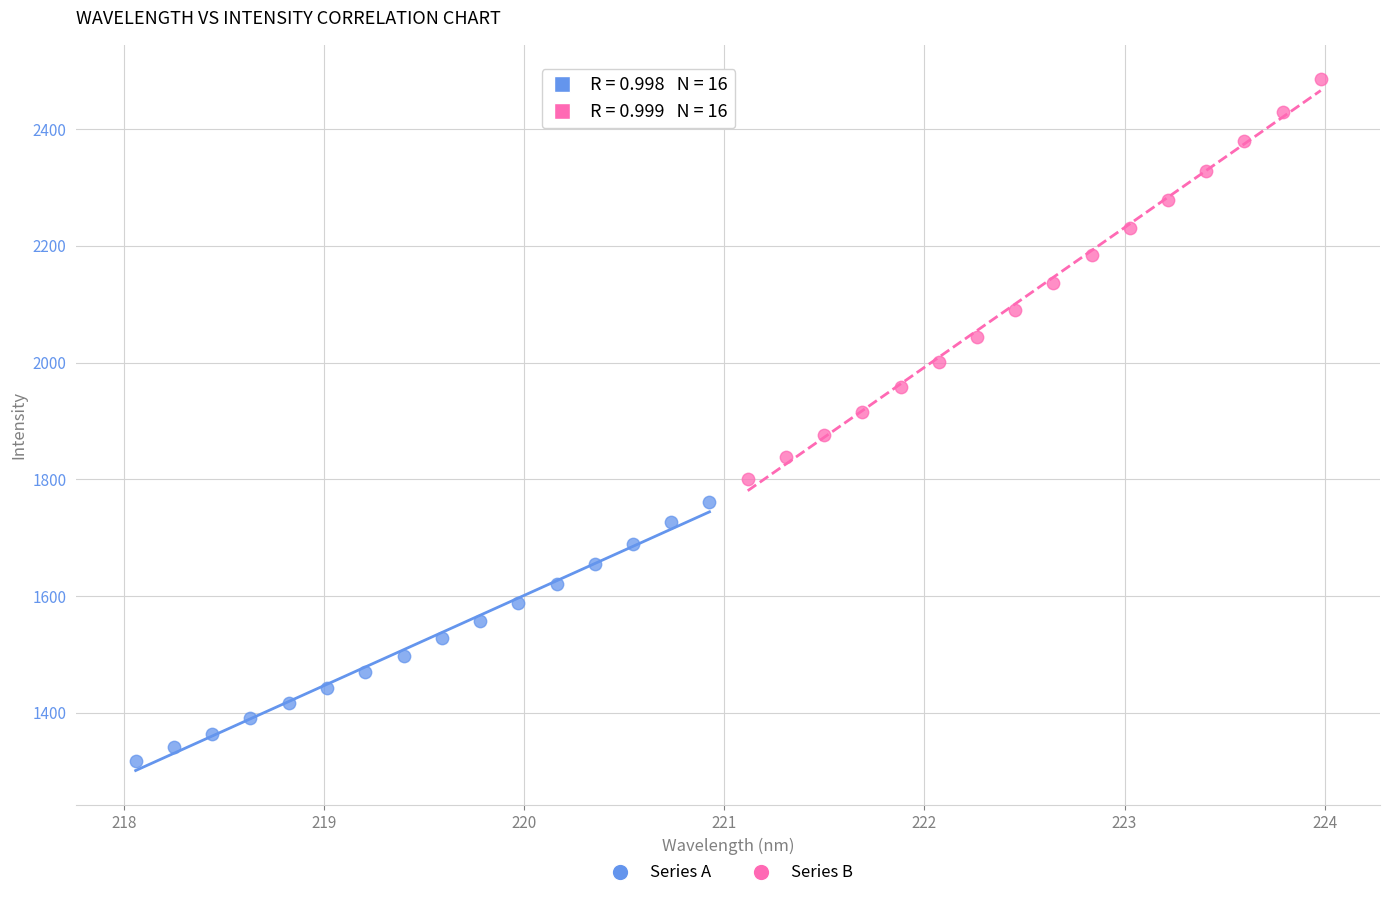

What are all the series names shown in the legend?

Series A, Series B